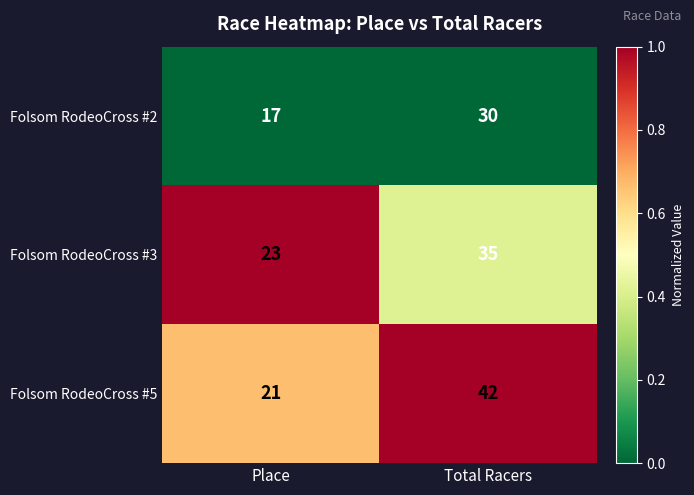

What is the difference between the Folsom RodeoCross #3 values at Place and Total Racers?

12